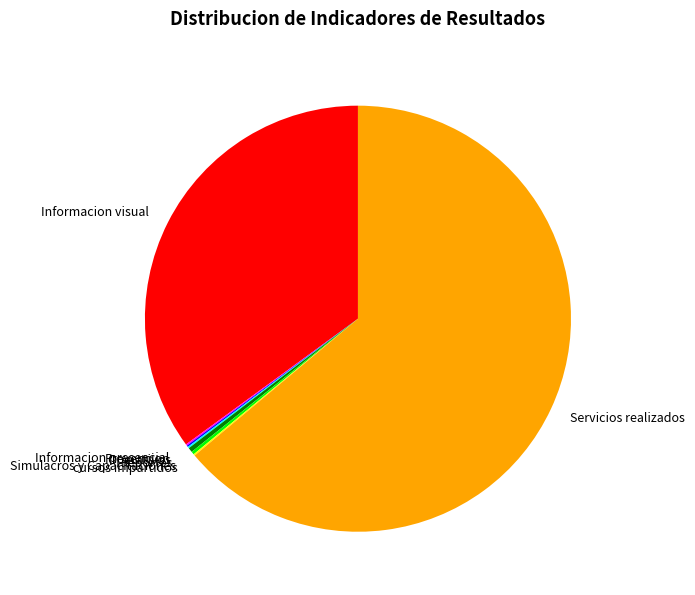

What is the largest slice in the pie chart?

Servicios realizados